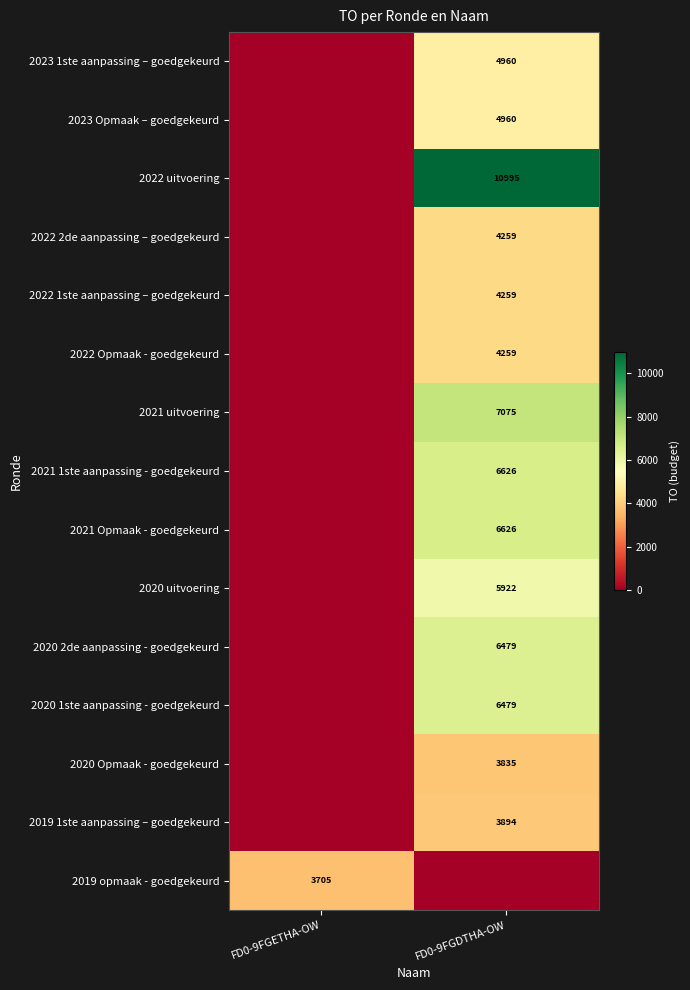

The 2022 Opmaak - goedgekeurd series shows 6834 at FD0-9FGDTHA-OW. True or false?

False